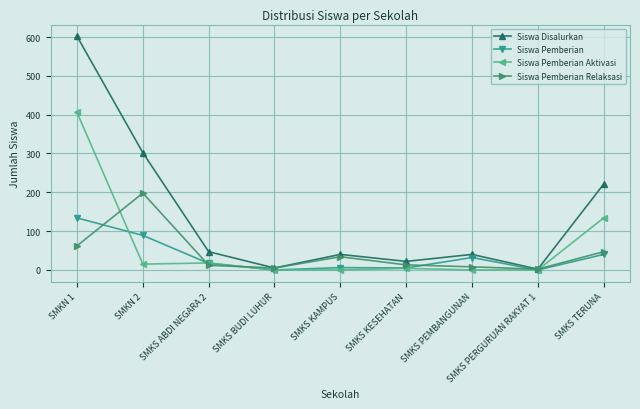

Rank the series by their maximum value, from highest to lowest.

Siswa Disalurkan, Siswa Pemberian Aktivasi, Siswa Pemberian Relaksasi, Siswa Pemberian